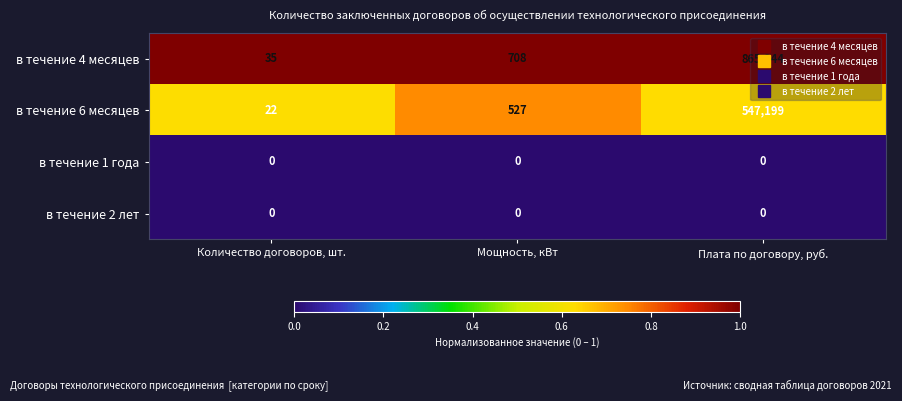

Which series has the largest total across all categories?

в течение 4 месяцев